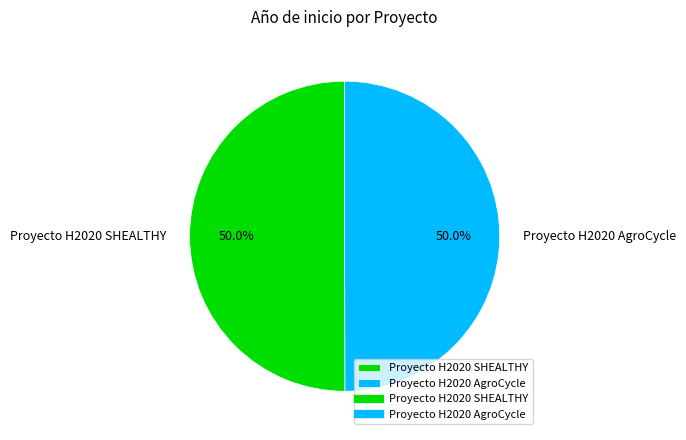

Approximately how many times larger is the value at Proyecto H2020 SHEALTHY compared to Proyecto H2020 AgroCycle?

1.0